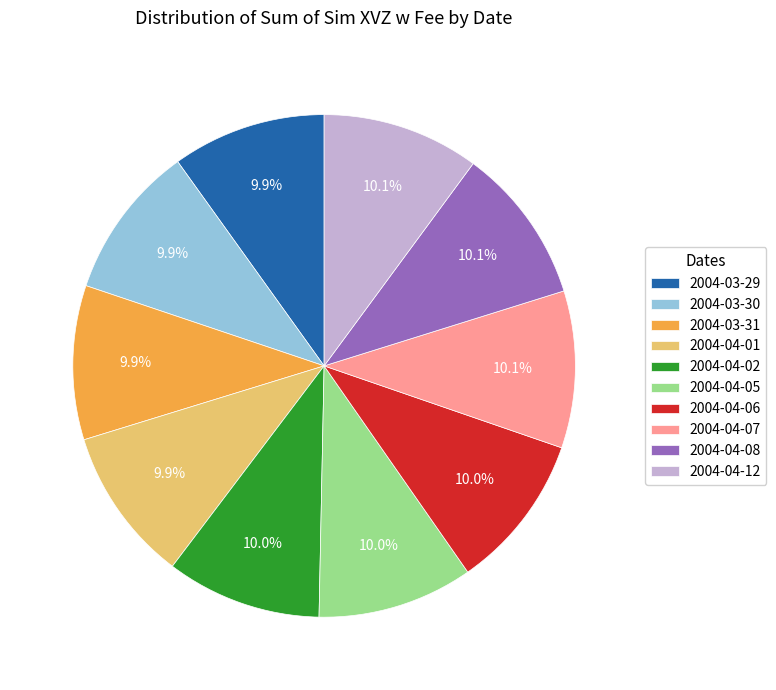

Does any single category account for the majority?

No